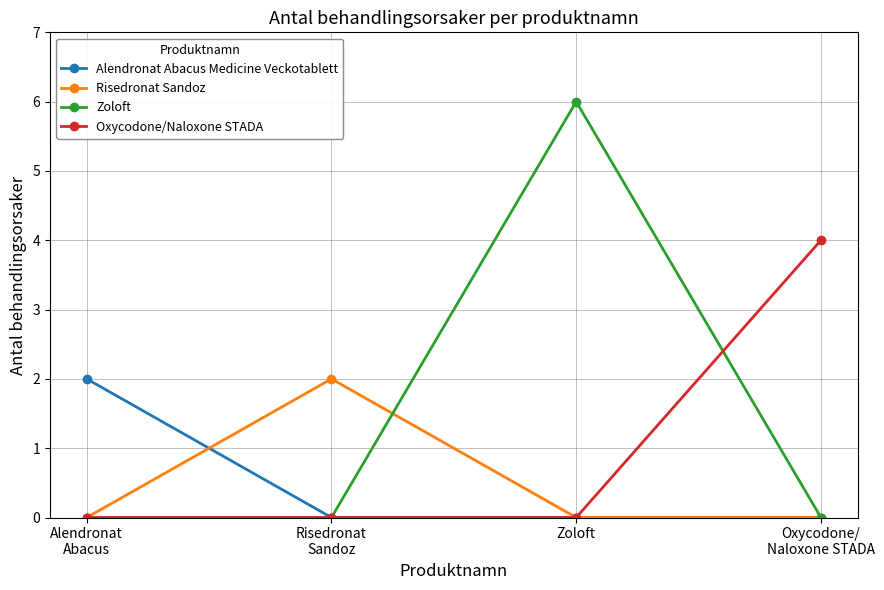

The value of Alendronat Abacus Medicine Veckotablett at Zoloft is 0. True or false?

True